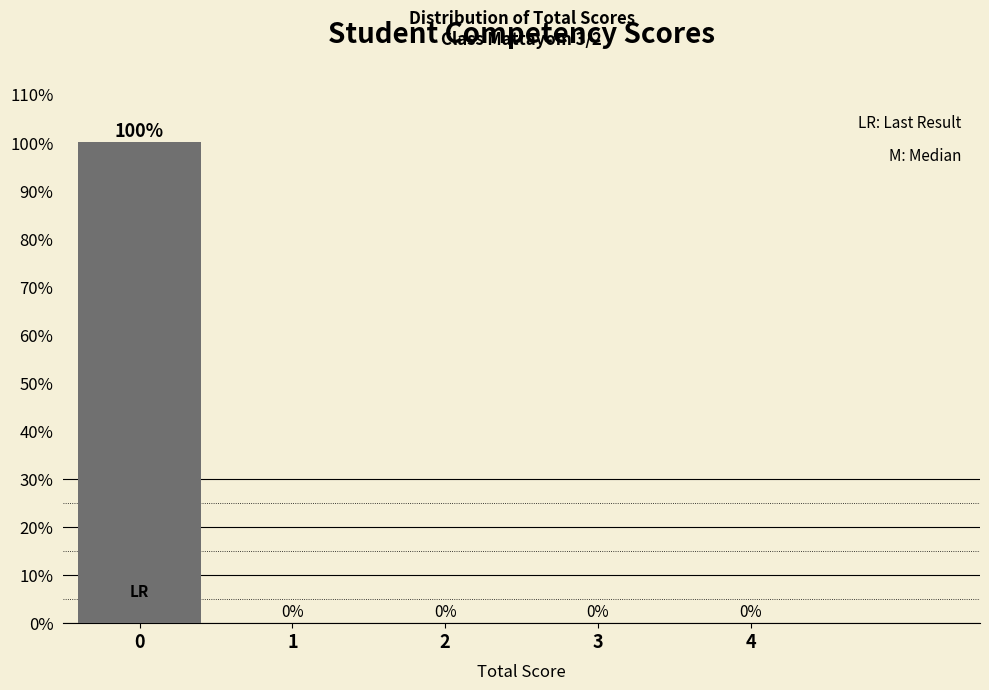

Reading right to left, list all the values displayed in this chart.

4=0	3=0	2=0	1=0	0=100